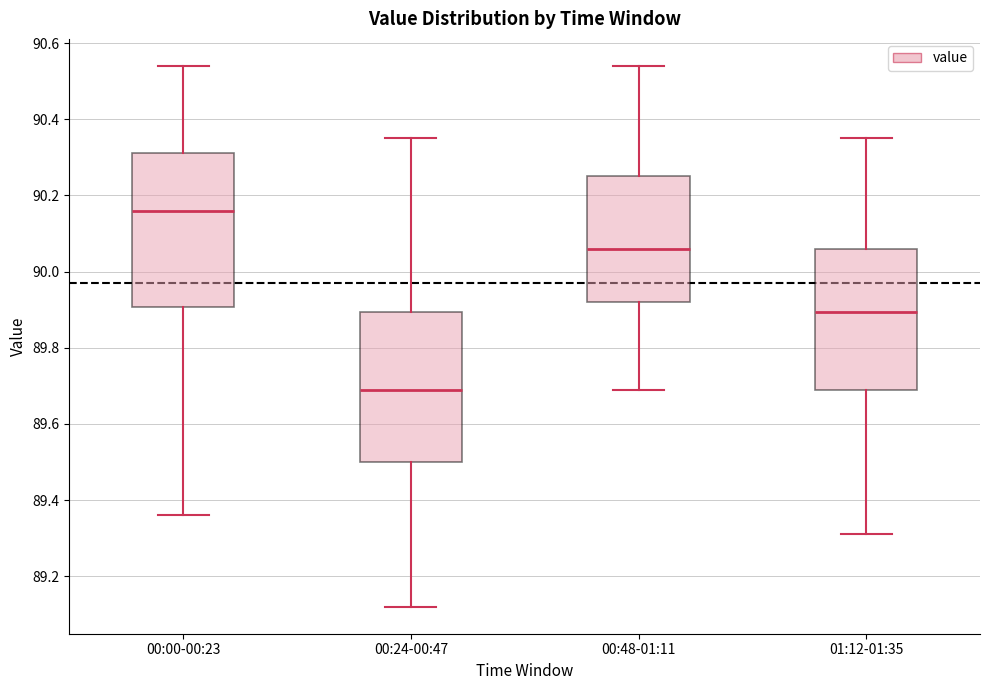

Reading left to right, read every box against the y-axis: the position of its median line, the range the box covers, and the ends of its whiskers. The values are not printed on the chart, so give them approximately, as read against the axis.

00:00-00:23: median 90.16, box 89.90 to 90.32, whiskers 89.36 to 90.54
00:24-00:47: median 89.70, box 89.50 to 89.90, whiskers 89.12 to 90.36
00:48-01:11: median 90.06, box 89.92 to 90.26, whiskers 89.70 to 90.54
01:12-01:35: median 89.90, box 89.70 to 90.06, whiskers 89.32 to 90.36